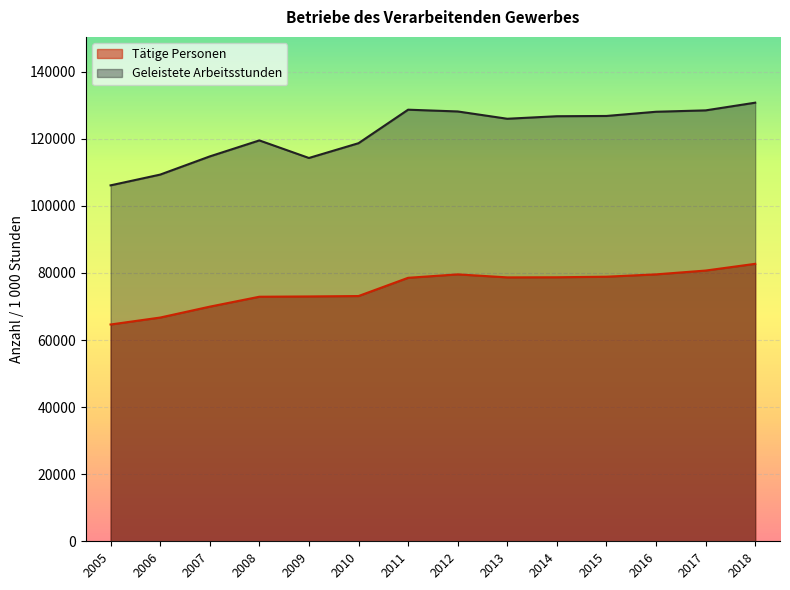

The value of Tätige Personen at 2017 is 80726. True or false?

True